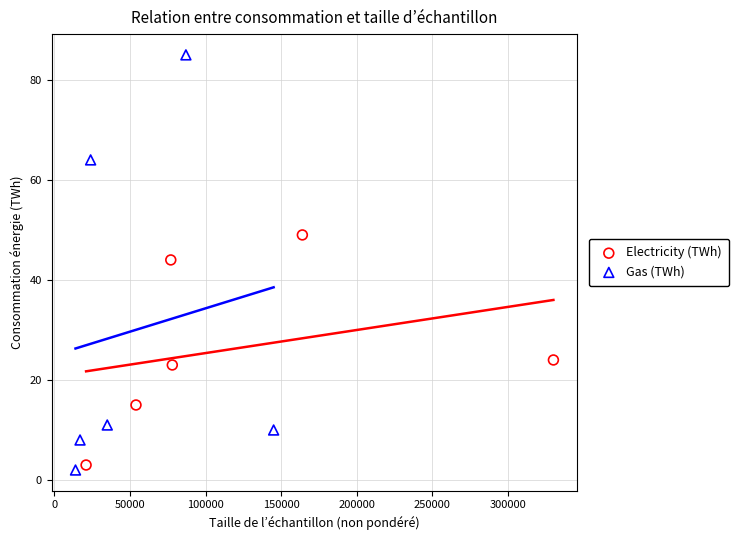

Which series reaches the maximum Y coordinate?

Gas (TWh)